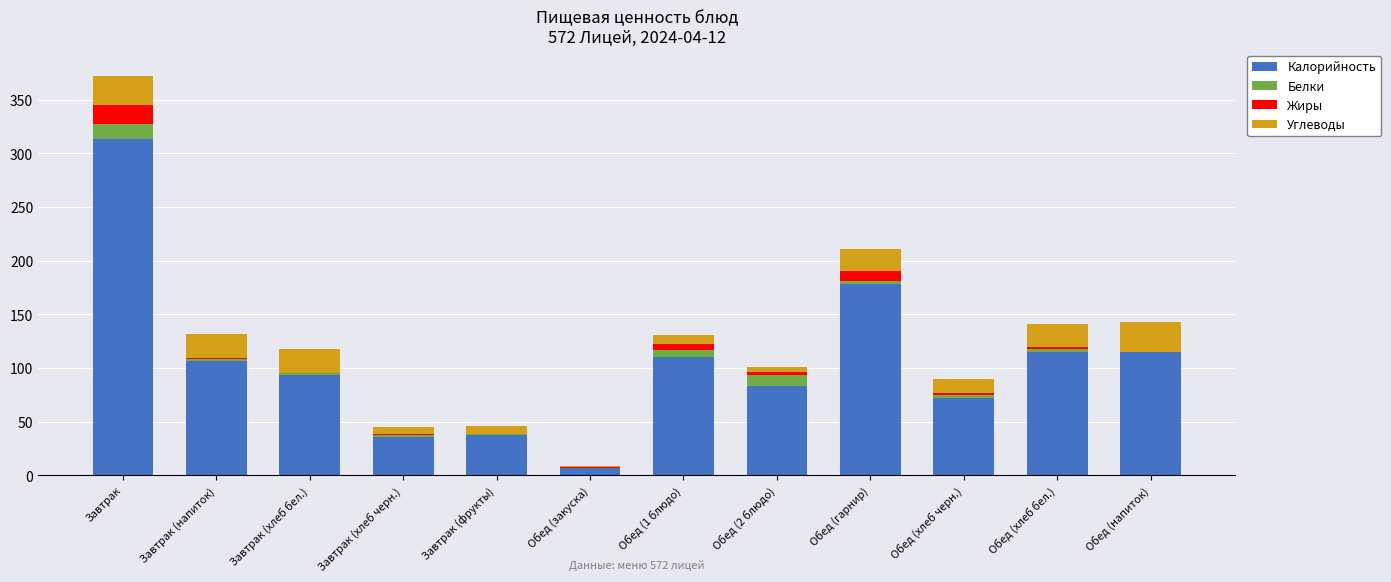

The Калорийность series shows 115.0 at Обед (хлеб бел.). True or false?

True